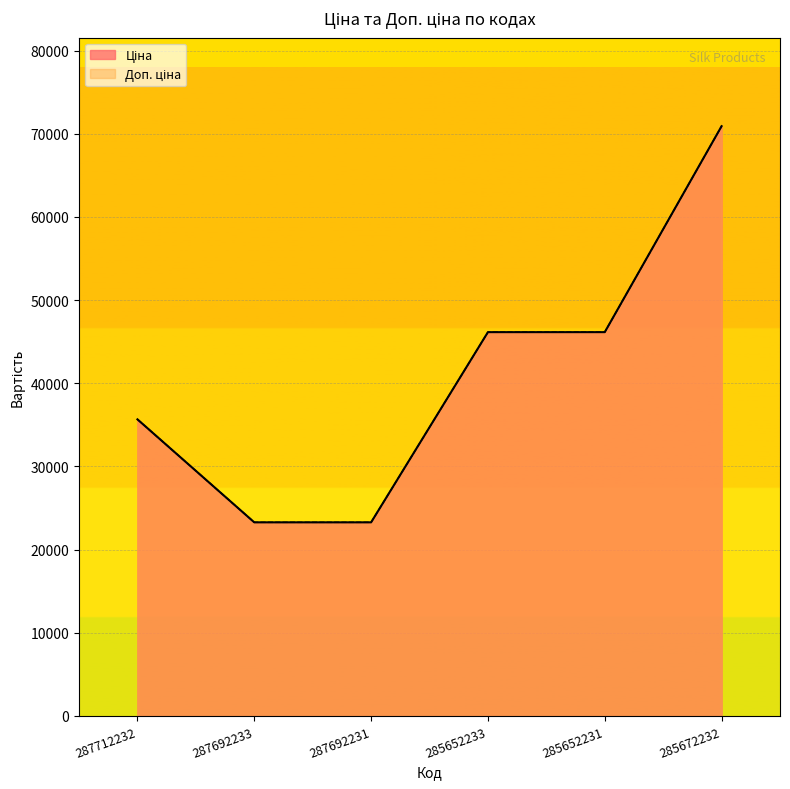

What is the value of the Ціна point at the 2nd from the left?

23278.2